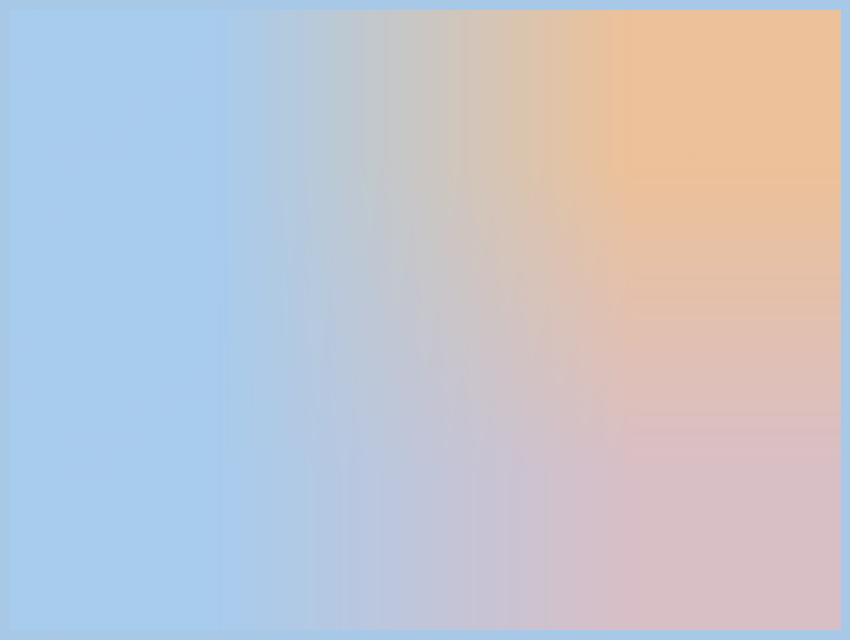

Is there any slice that represents more than half of the pie?

No